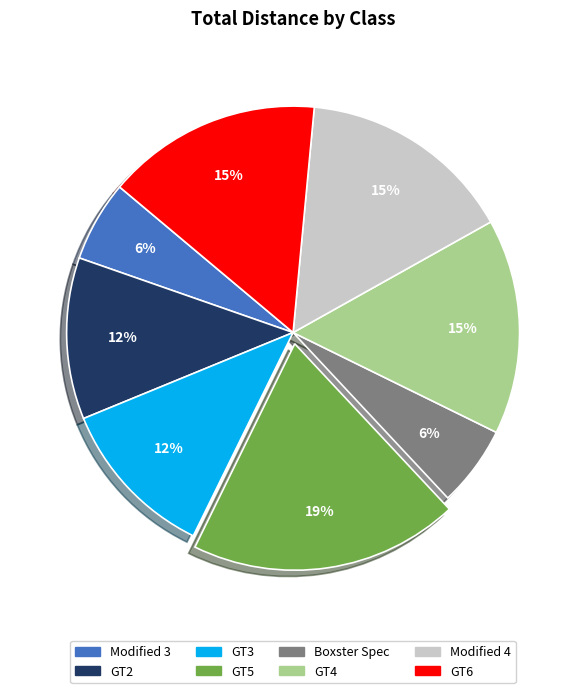

What percentage is the Modified 3 slice, to the nearest percent?

6%